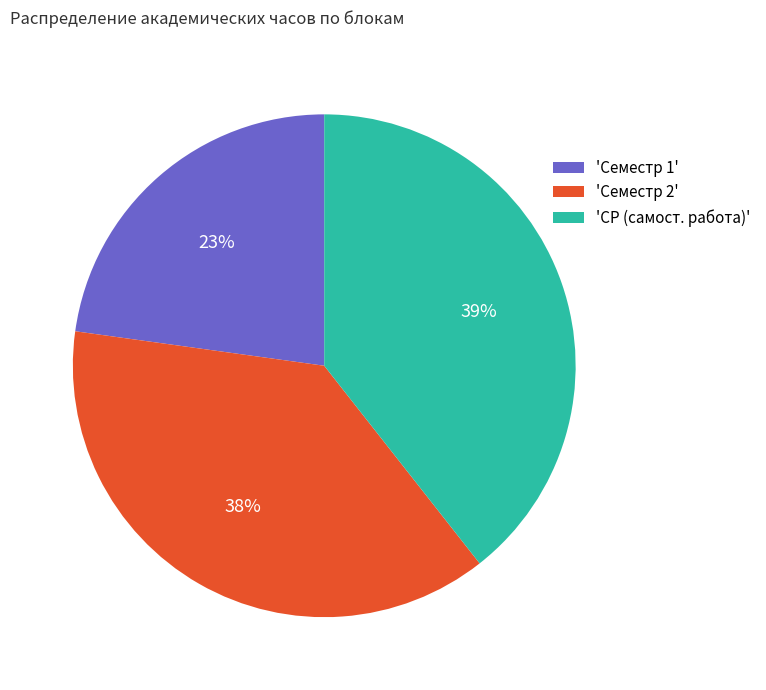

Is there a majority slice in this chart?

No